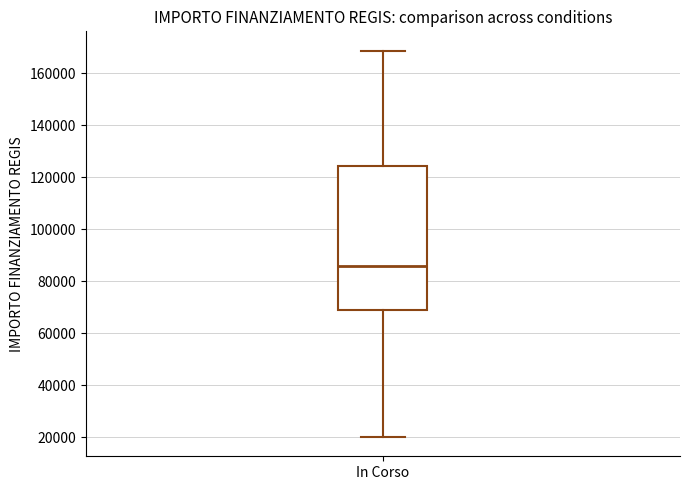

Transcribe this box plot: give where the median line is, the range the box spans, and where the two whiskers end, as read against the y-axis. The values are not printed on the chart, so give them approximately, as read against the axis.

median 86000, box 68000 to 124000, whiskers 20000 to 168000